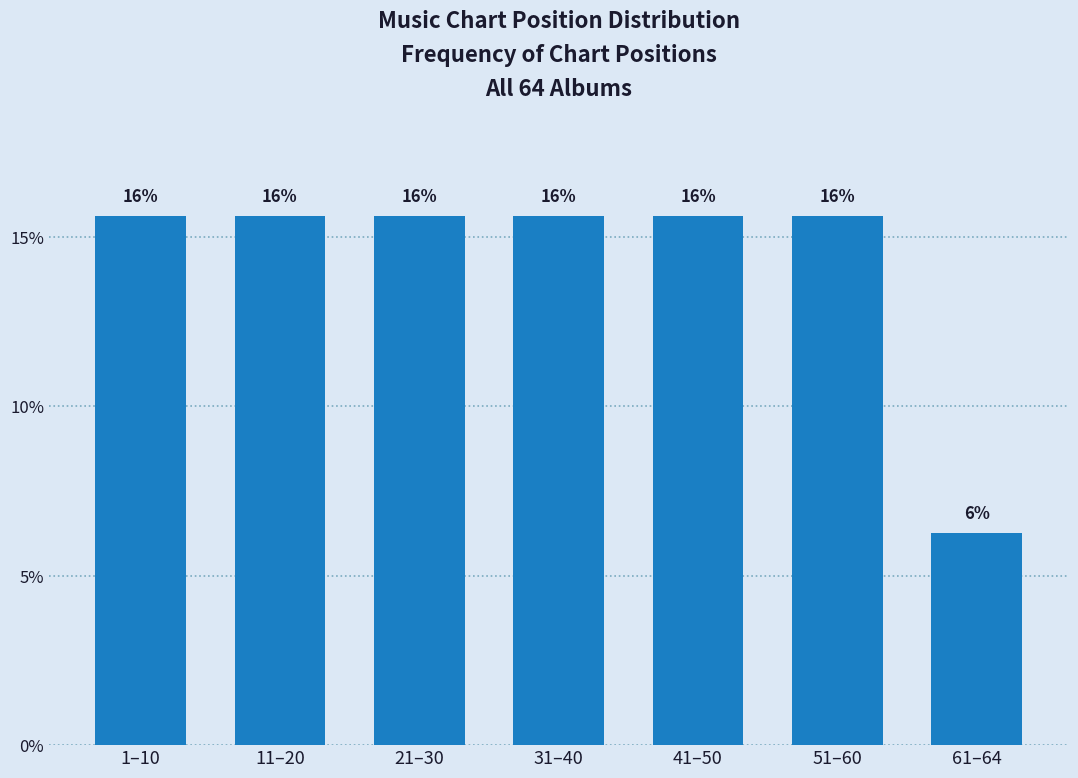

Does the chart contain any negative values?

No